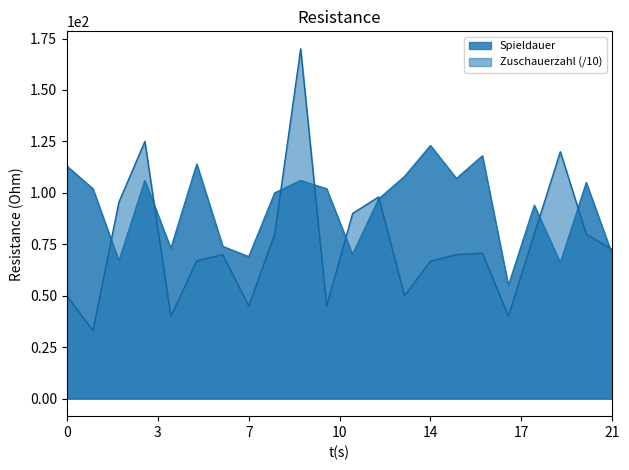

List the series in order of their peak value, lowest first.

Spieldauer, Zuschauerzahl (/10)